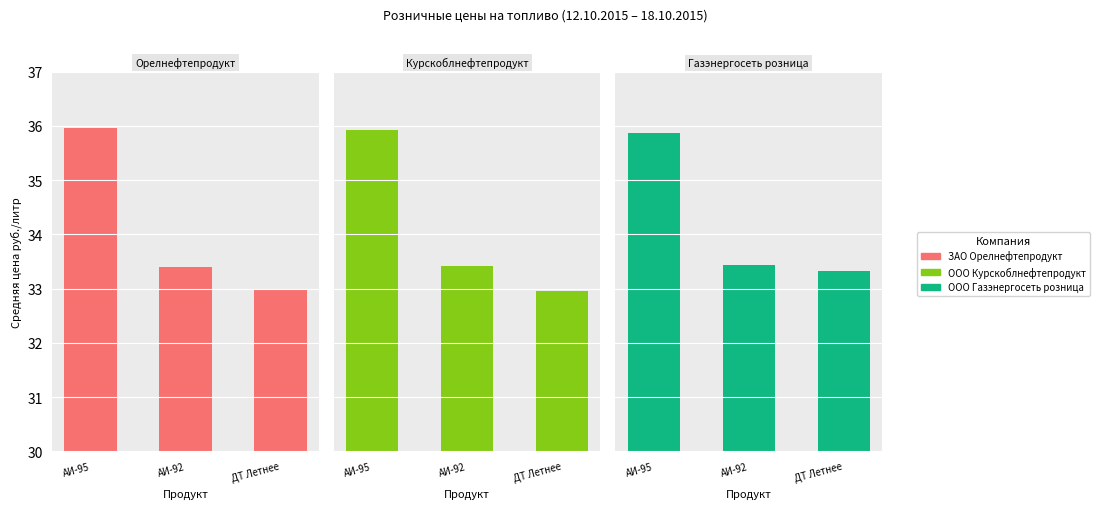

The value of ООО Газэнергосеть розница at АИ-95 is 35.9. True or false?

True